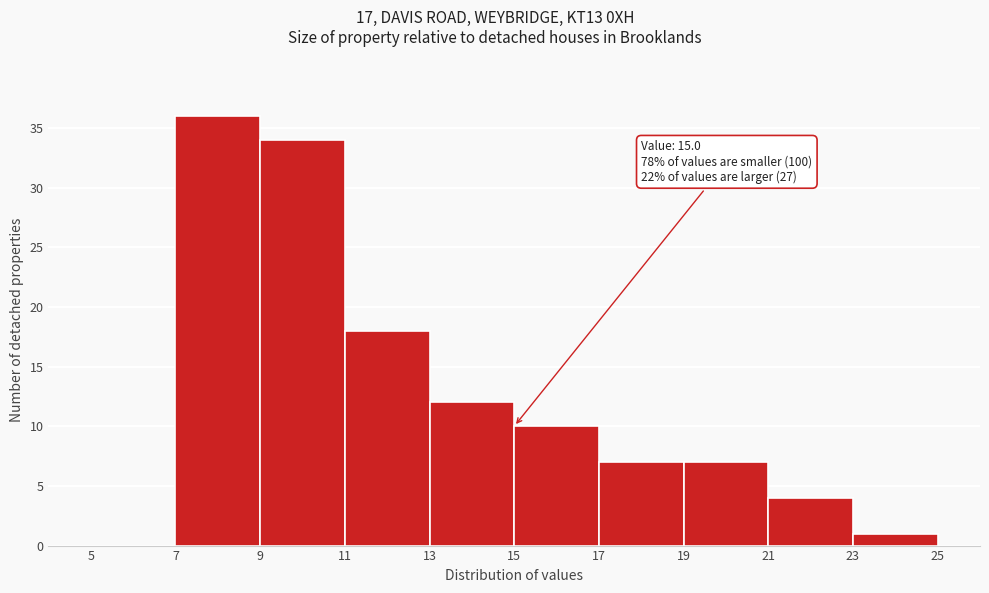

Which range on the x-axis has the tallest bar?

7 to 9